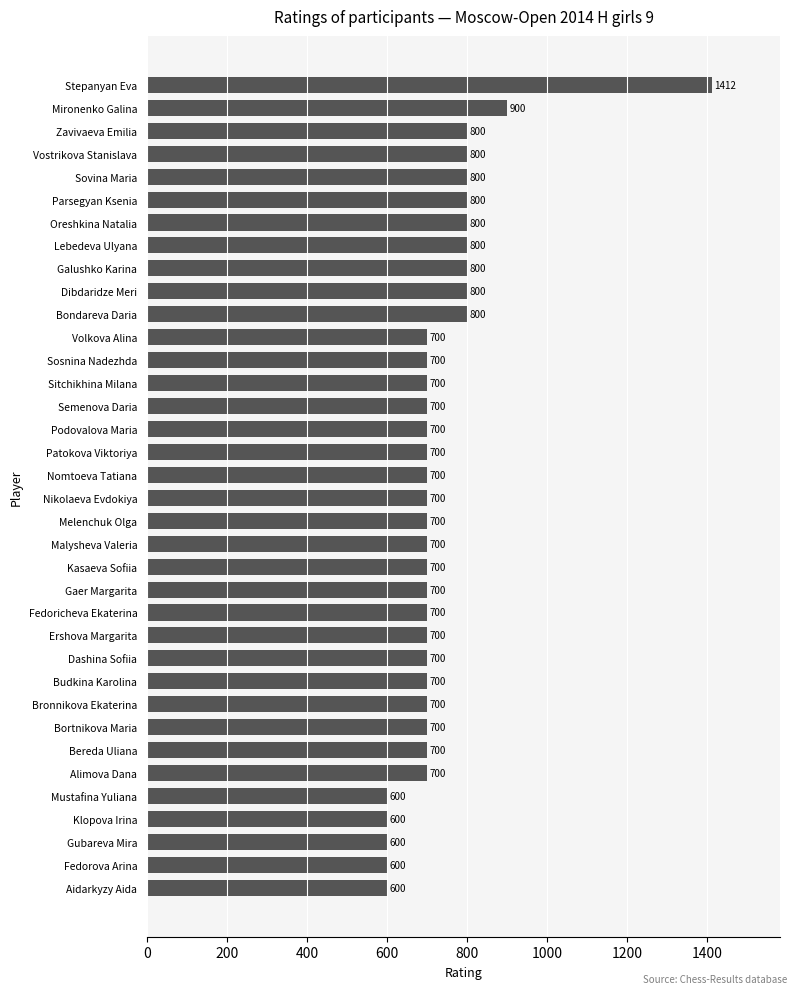

What is the difference between the maximum and second lowest values?

812